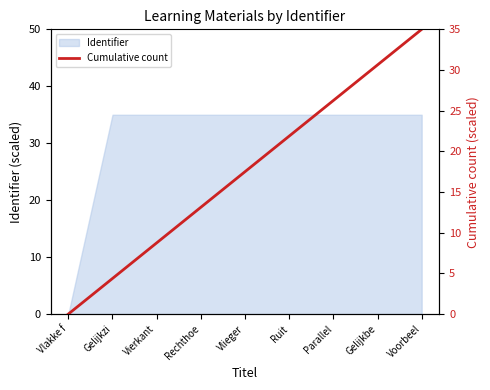

The chart shows a value of 2.7 at Gelijkzi. True or false?

False